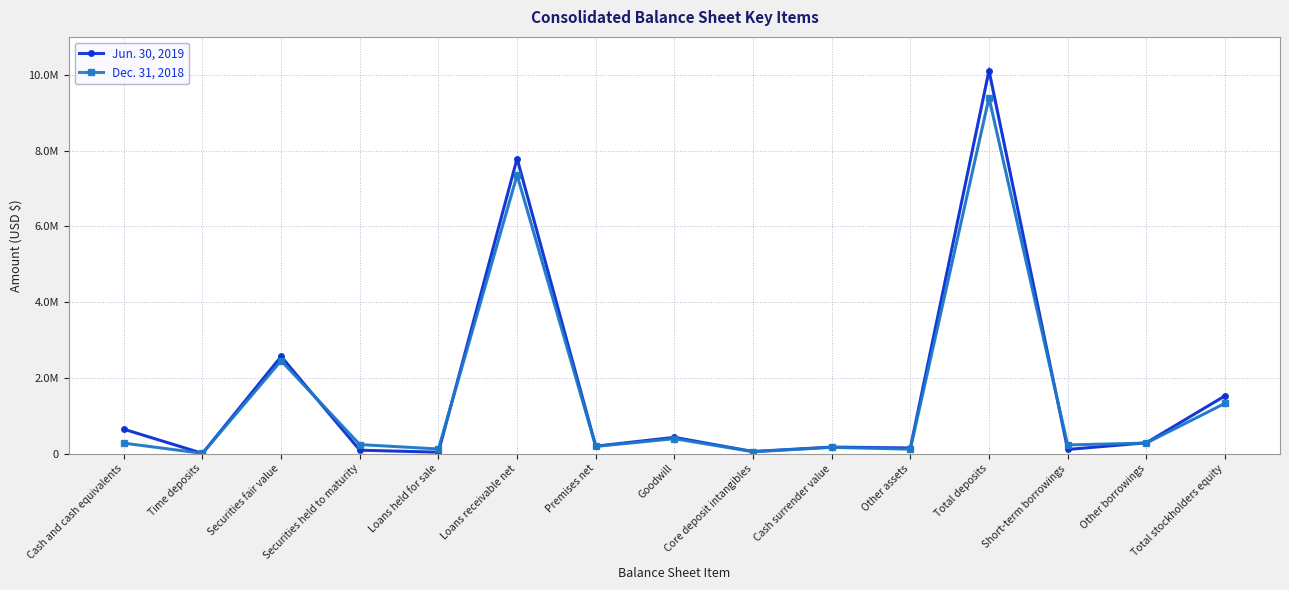

How many data points in Dec. 31, 2018 are less than 236283?

7